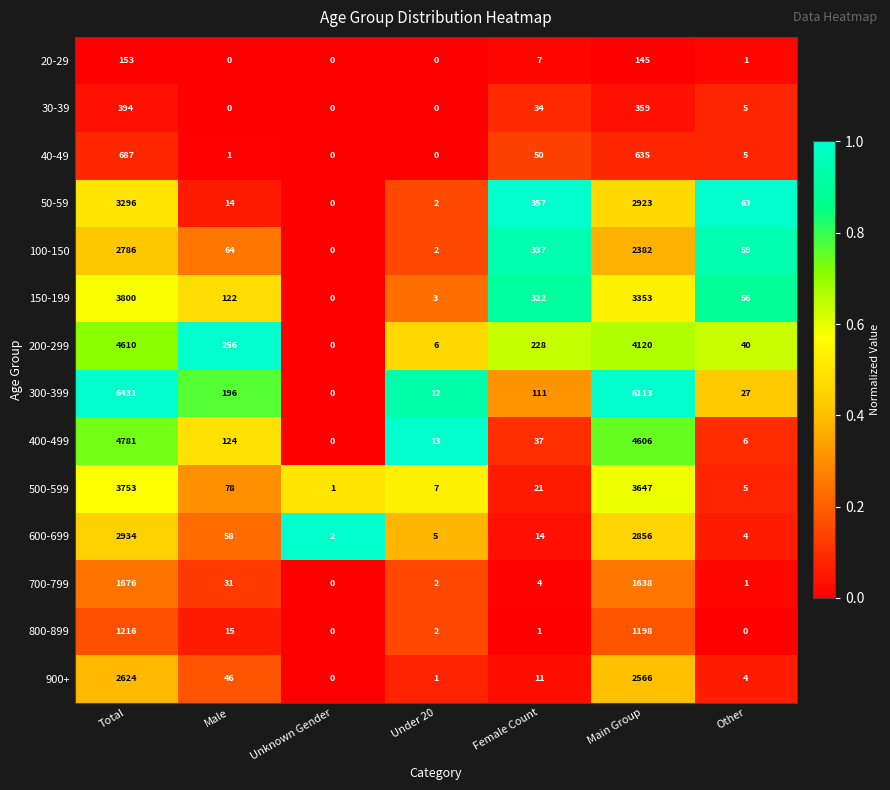

Rank the series by their maximum value, from lowest to highest.

20-29, 30-39, 40-49, 800-899, 700-799, 900+, 100-150, 600-699, 50-59, 500-599, 150-199, 200-299, 400-499, 300-399